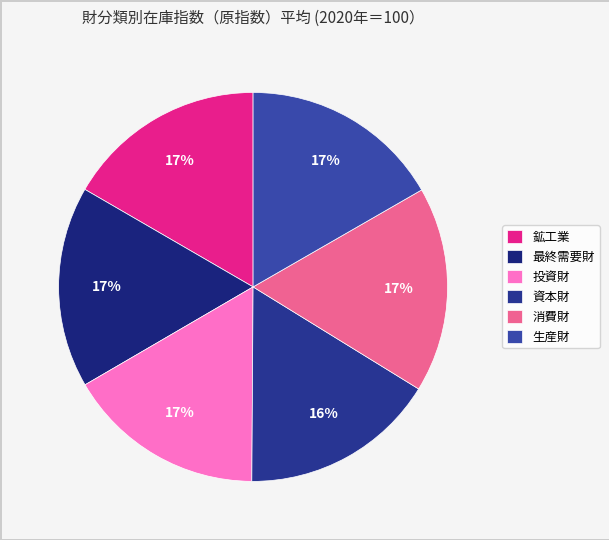

Does 資本財 represent more than half of the total?

No